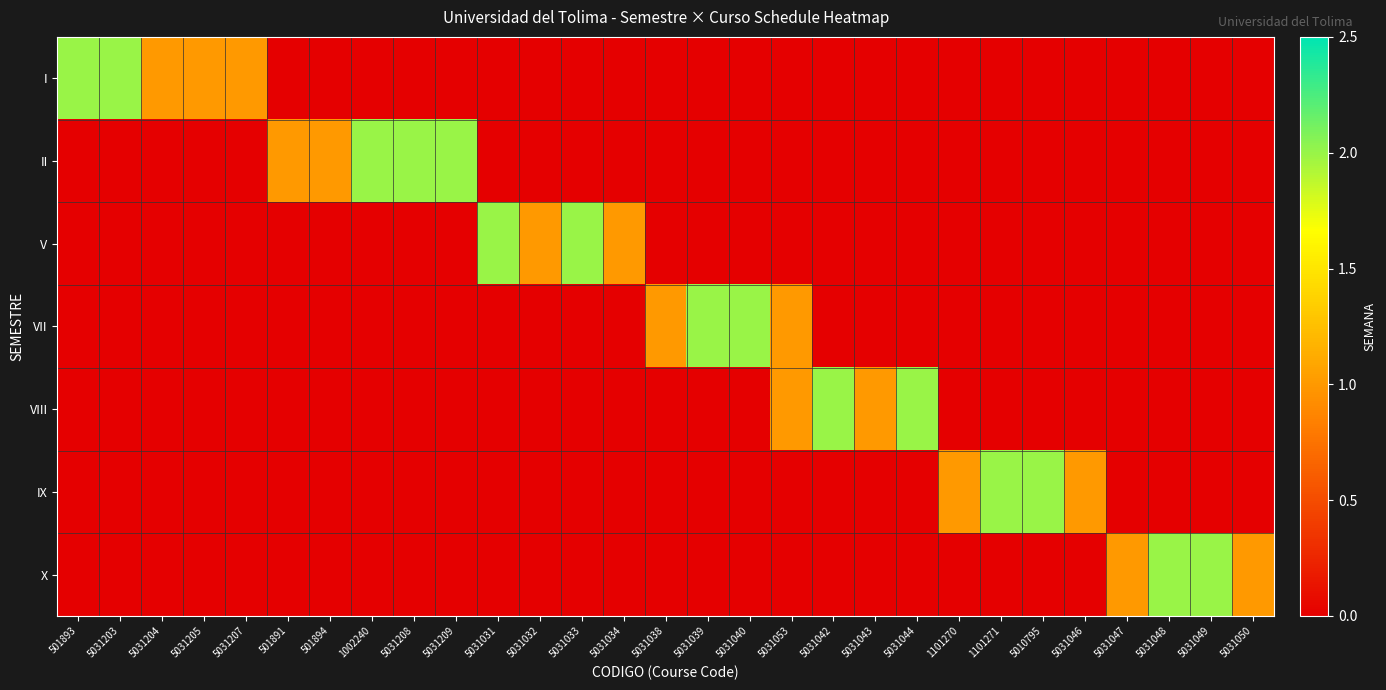

Which label corresponds to the smallest value in the chart?

501891